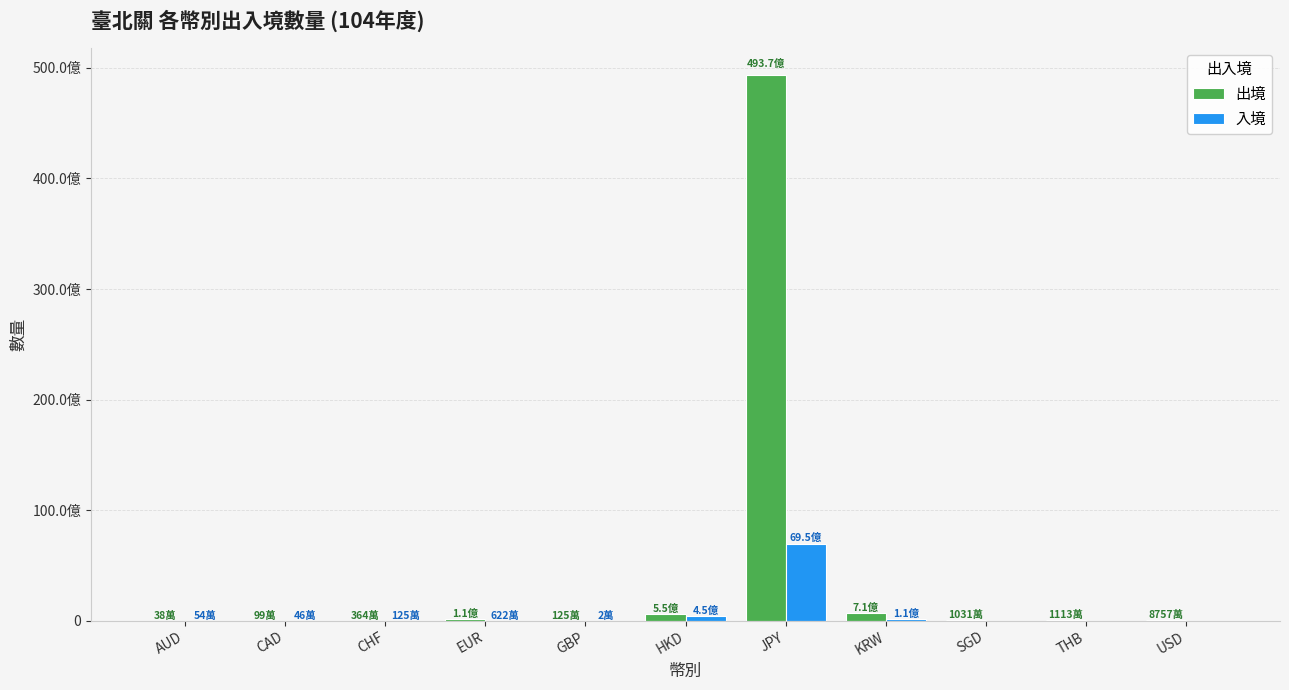

Which category has the highest value in the 出境 series?

JPY